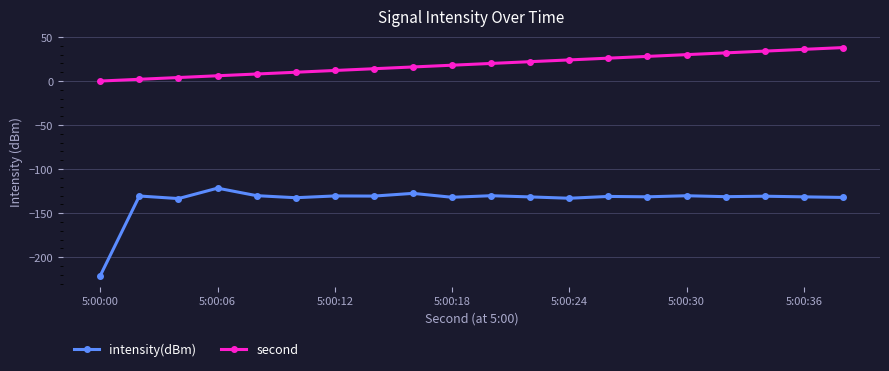

List the series in order of their peak value, lowest first.

intensity(dBm), second